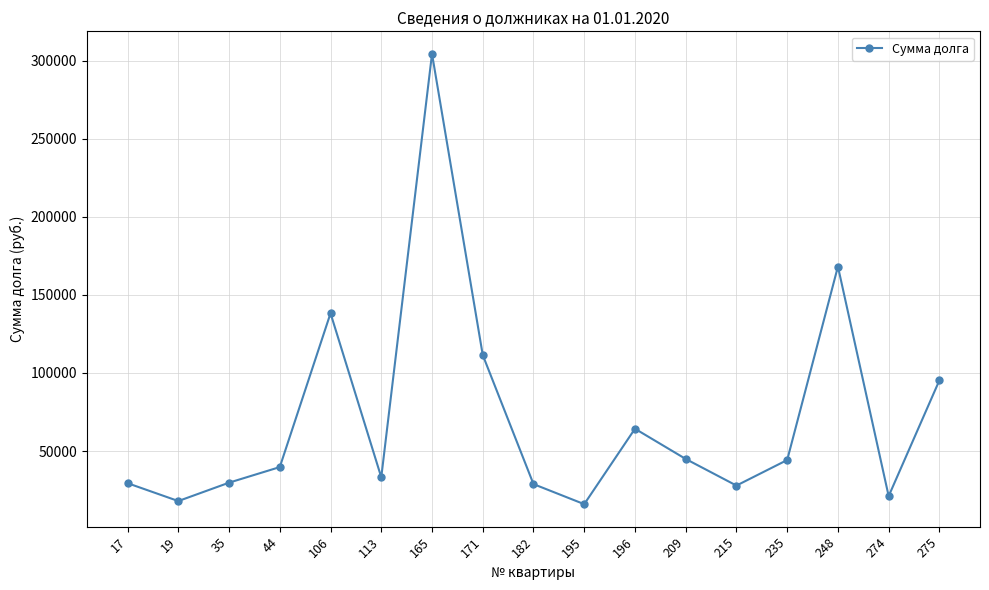

At which category does the chart reach its peak across all series?

165